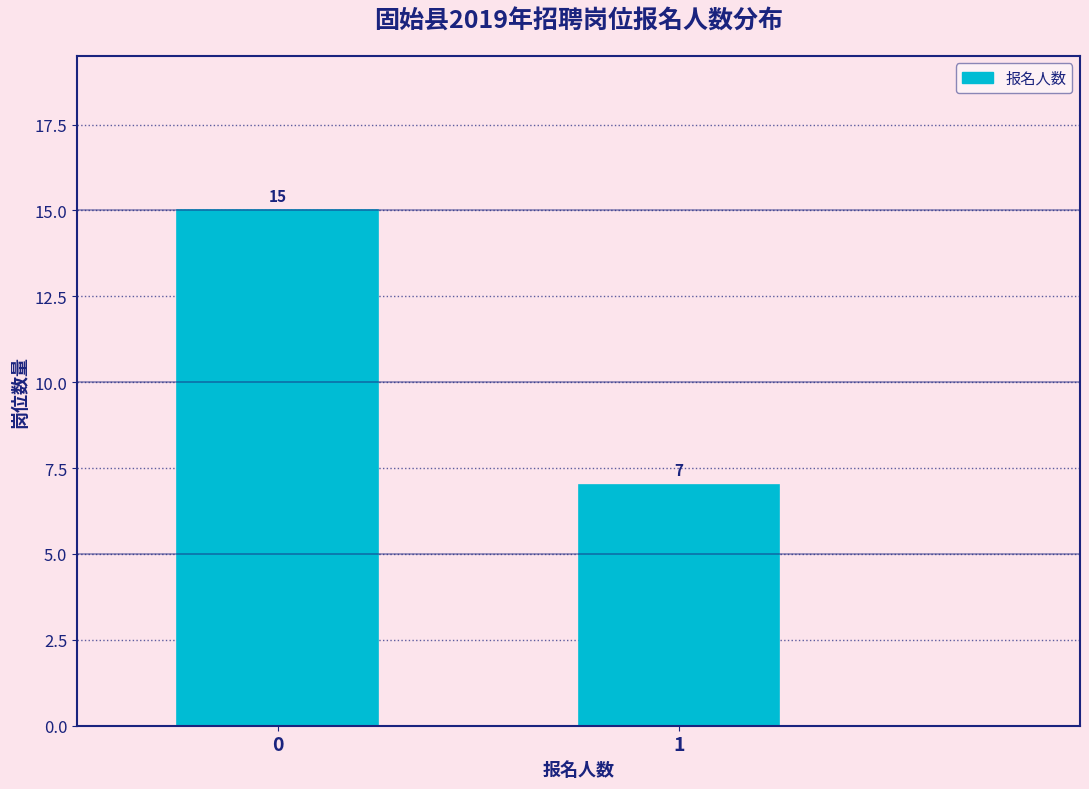

Reading left to right, what are all the values shown in this chart?

0=15	1=7